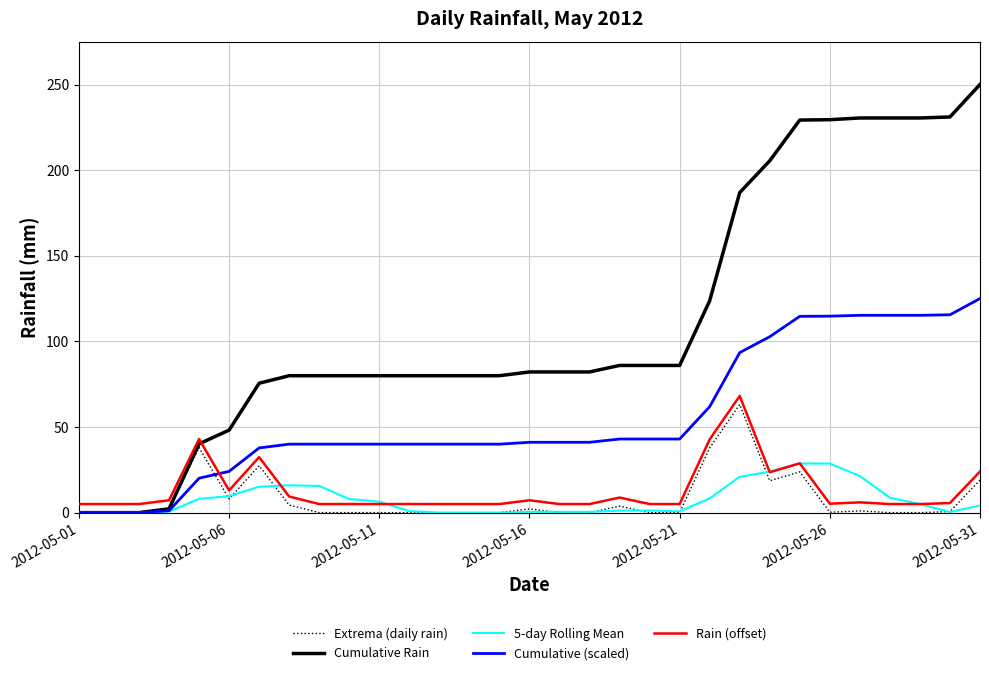

Which series has the widest spread of values?

Cumulative Rain